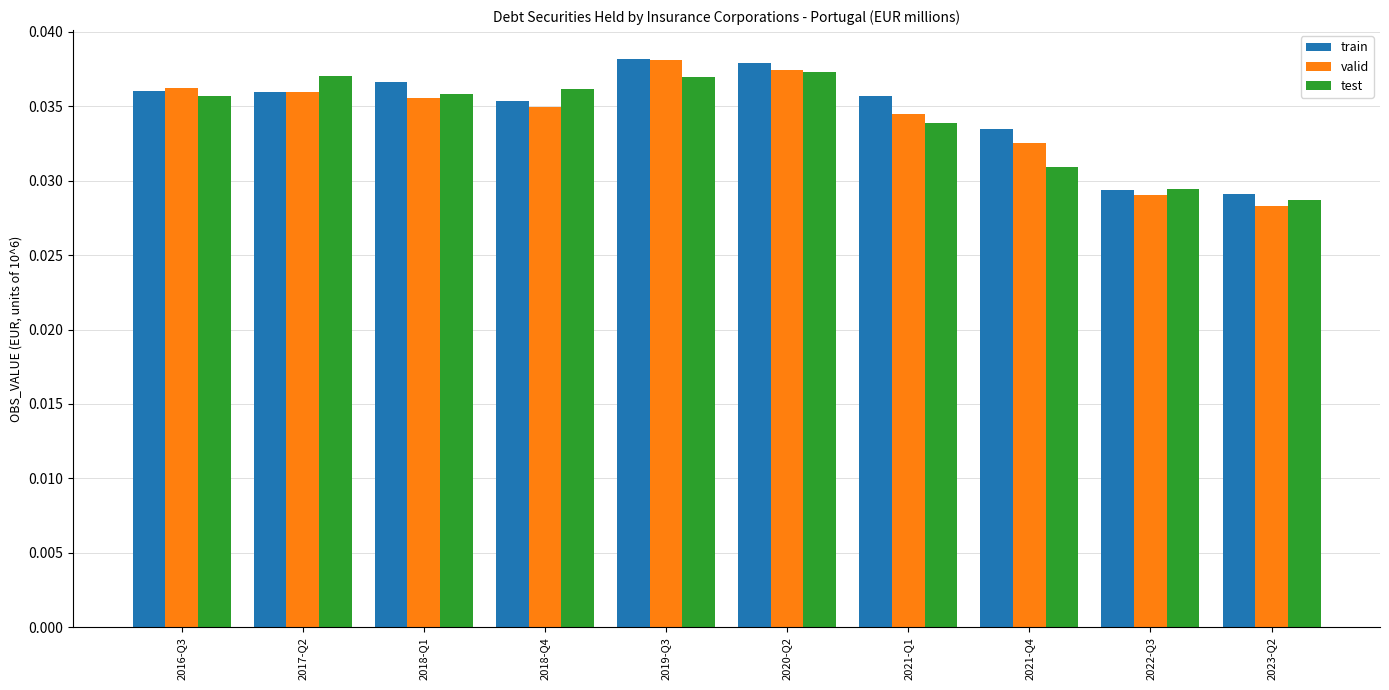

True or false: valid has a value of 0.1 at 2020-Q2.

False